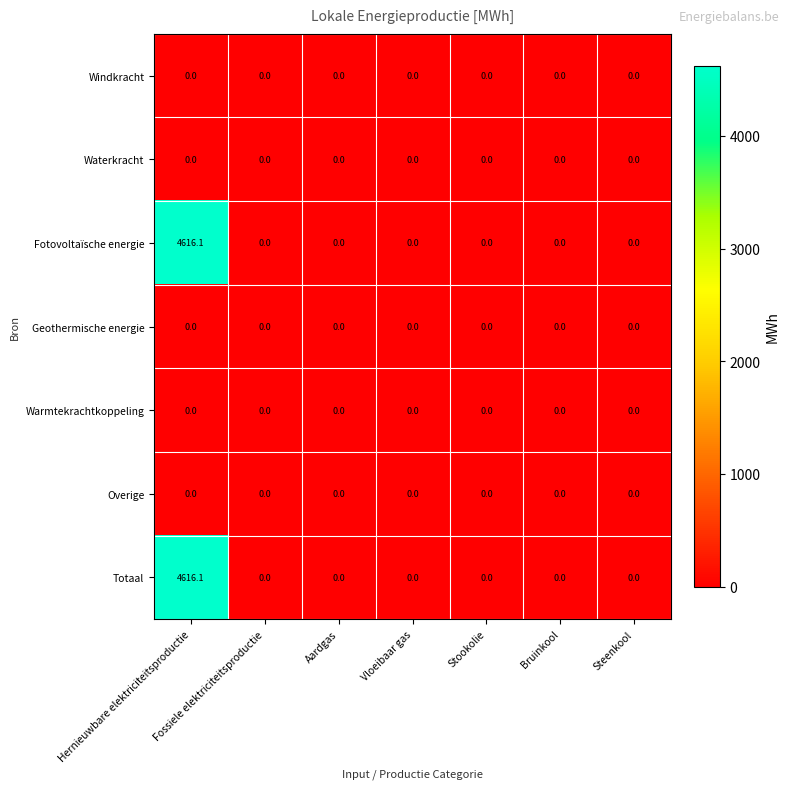

Is it true that Waterkracht equals 0.0 at Stookolie?

True